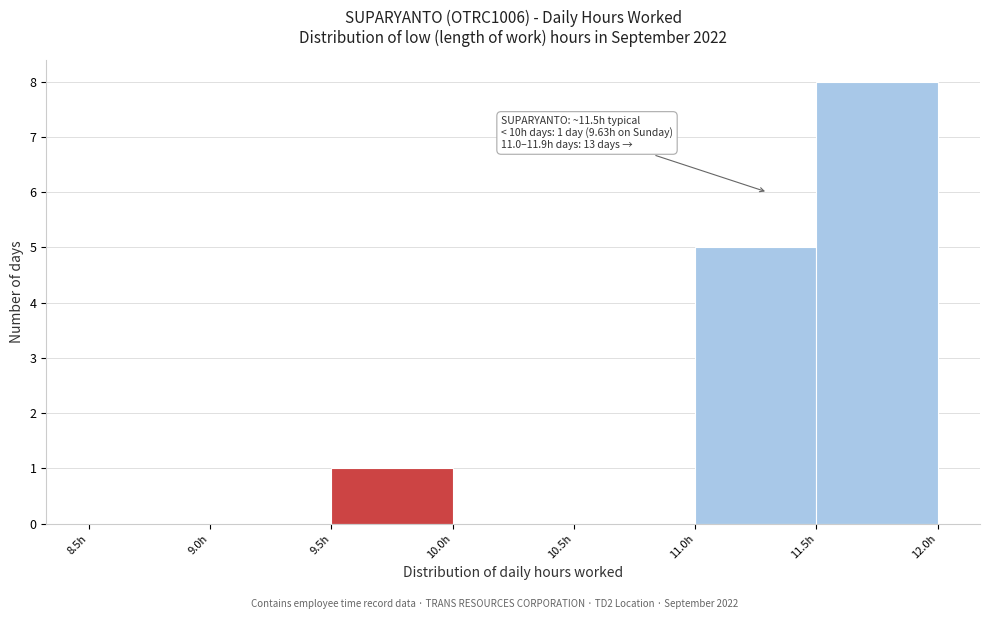

Which range on the x-axis has the tallest bar?

11.5 to 12.0